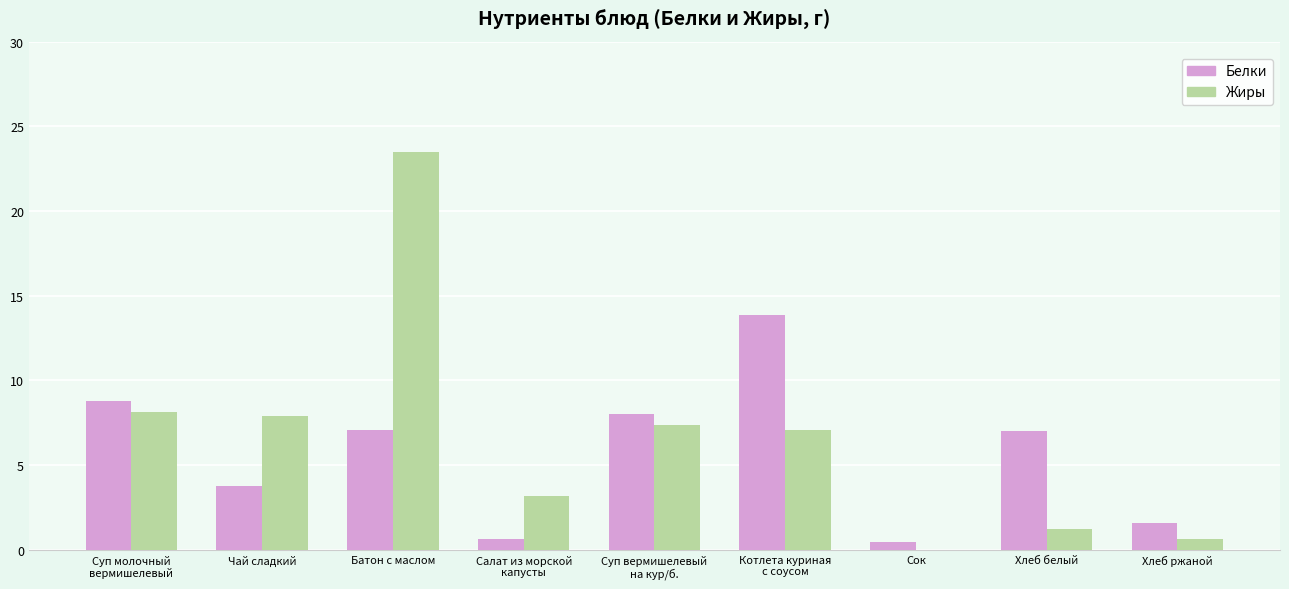

What is the sum of all Жиры values?

58.9